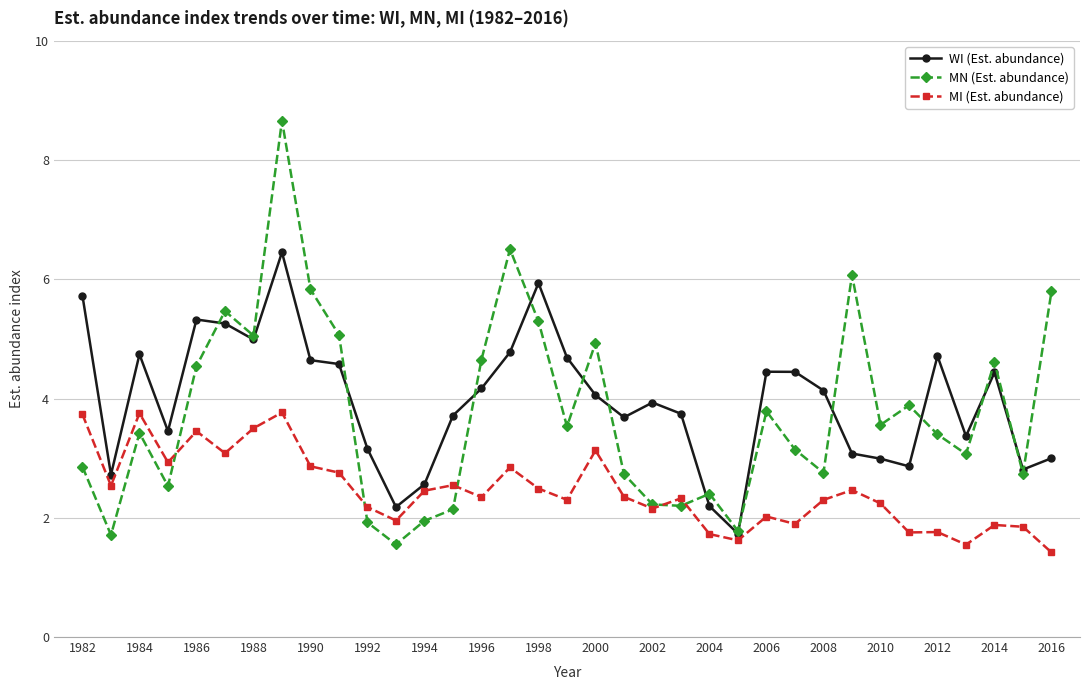

What is the difference between the maximum and second lowest values in the MN (Est. abundance) series?

7.0